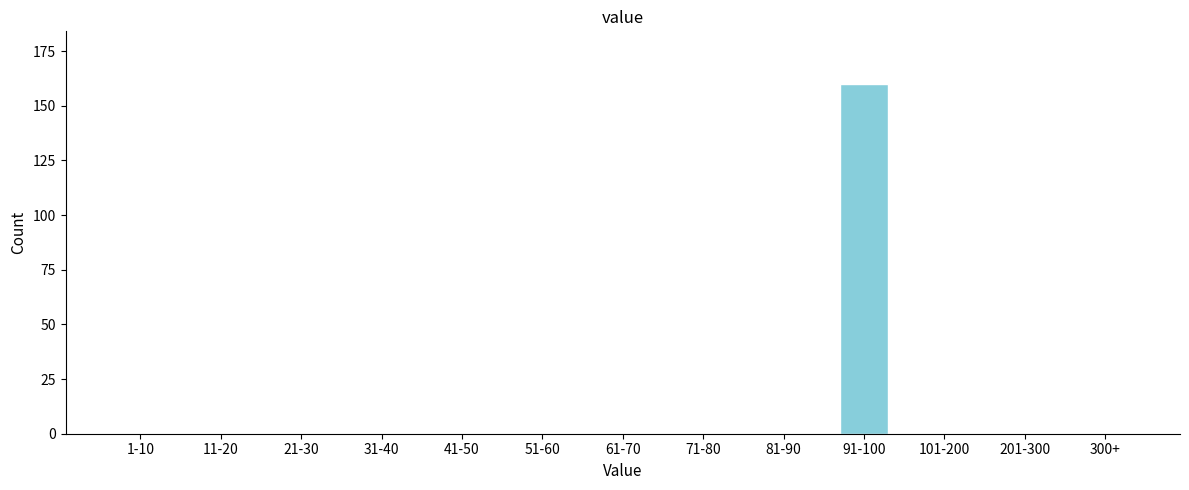

Reading left to right, list all the values displayed in this chart.

1-10=0	11-20=0	21-30=0	31-40=0	41-50=0	51-60=0	61-70=0	71-80=0	81-90=0	91-100=160	101-200=0	201-300=0	300+=0